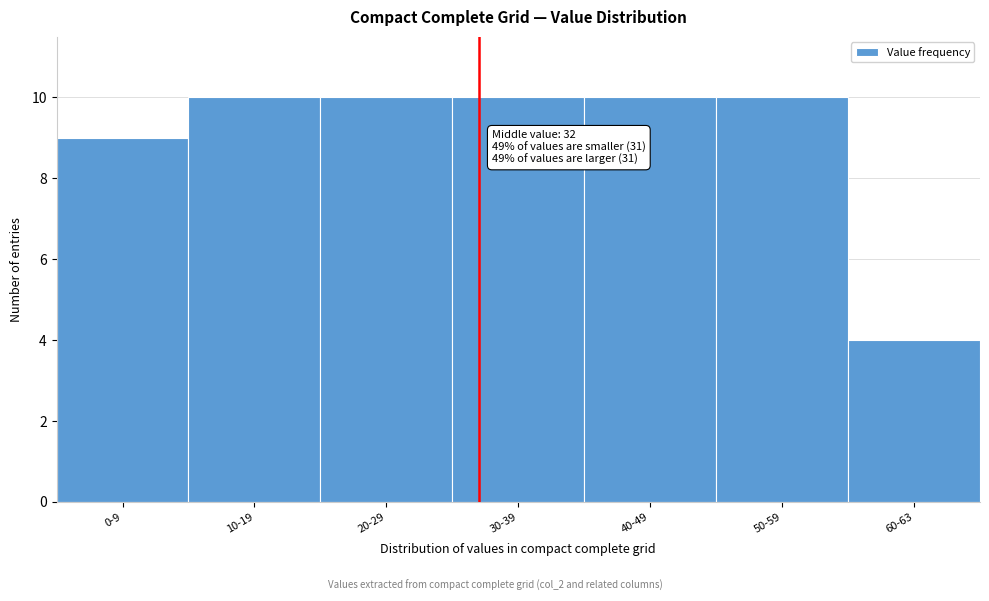

Reading left to right, extract all data points from this chart.

9	10	10	10	10	10	4